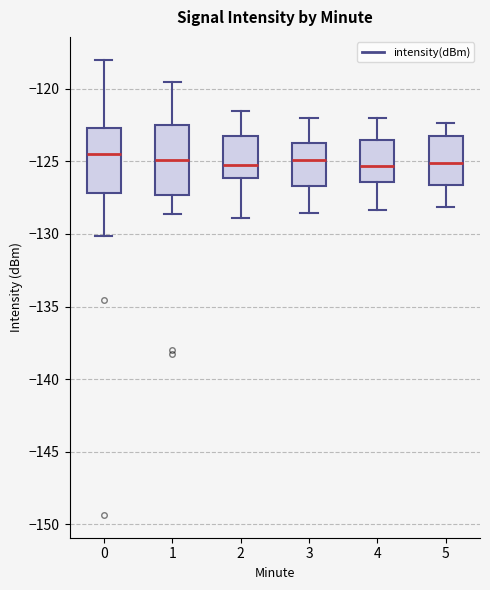

Reading left to right, transcribe this box plot: for each box, give where its median line is, the range the box spans, and where its two whiskers end, as read against the y-axis. The values are not printed on the chart, so give them approximately, as read against the axis.

0: median -124.5, box -127.0 to -122.5, whiskers -130.0 to -118.0
1: median -125.0, box -127.5 to -122.5, whiskers -128.5 to -119.5
2: median -125.0, box -126.0 to -123.5, whiskers -129.0 to -121.5
3: median -125.0, box -126.5 to -123.5, whiskers -128.5 to -122.0
4: median -125.5, box -126.5 to -123.5, whiskers -128.5 to -122.0
5: median -125.0, box -126.5 to -123.5, whiskers -128.0 to -122.5